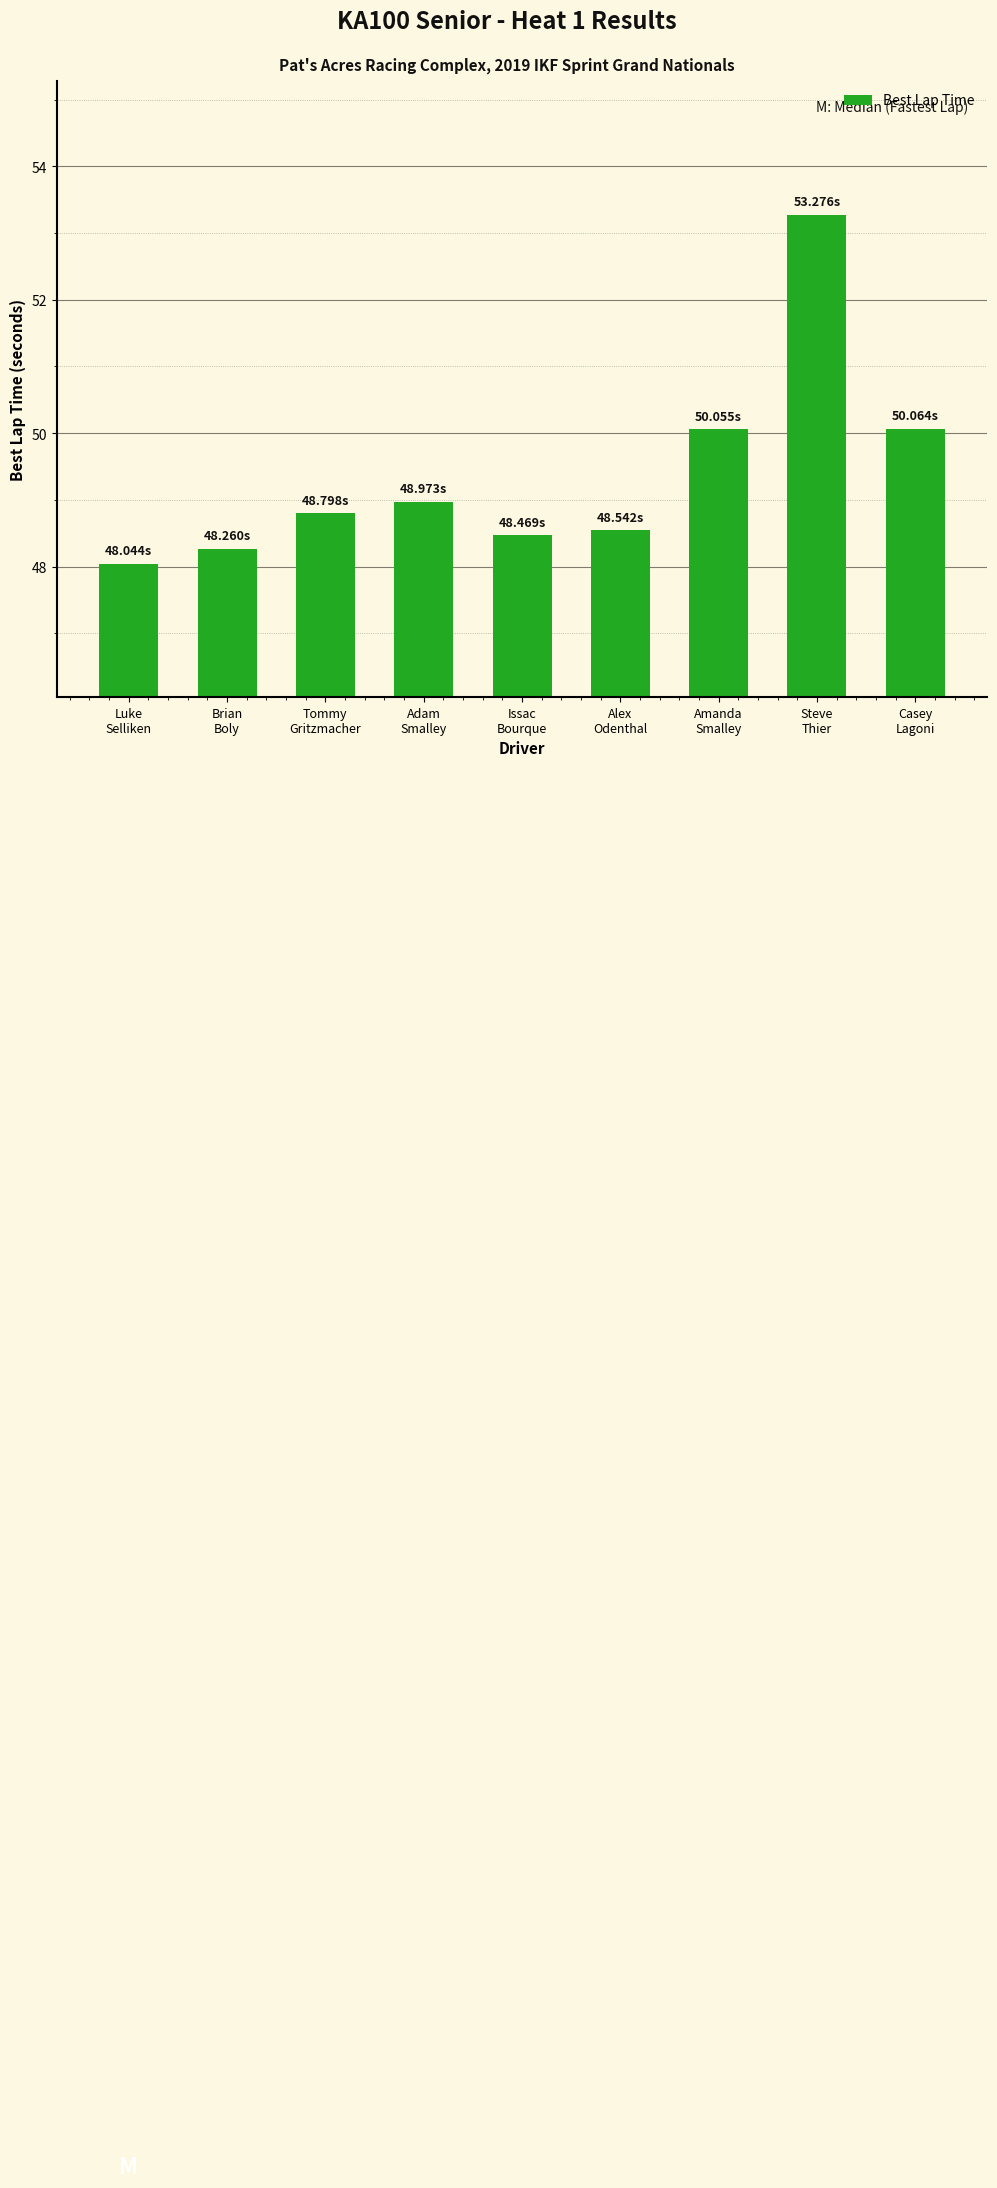

What is the value of the 1st bar from the left?

48.0